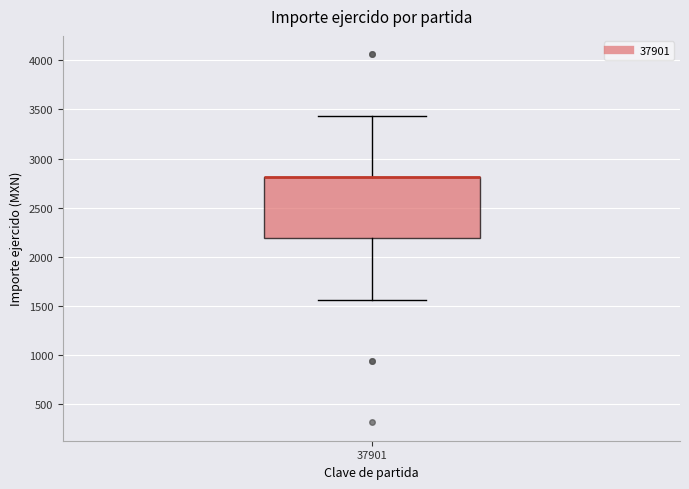

Read this box plot against the y-axis: the position of the median line, the range covered by the box, and the ends of both whiskers. The values are not printed on the chart, so give them approximately, as read against the axis.

median 2800 (drawn on the box's upper edge), box 2200 to 2800, whiskers 1550 to 3450